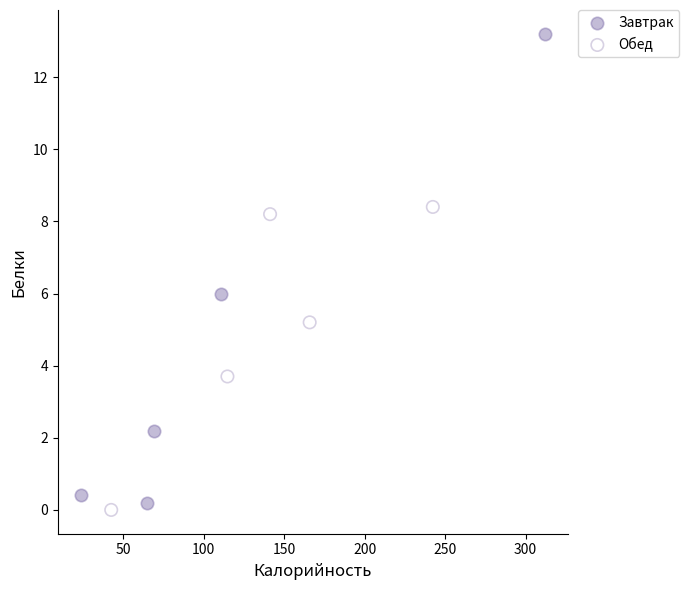

Which series contains the highest Y value?

Завтрак